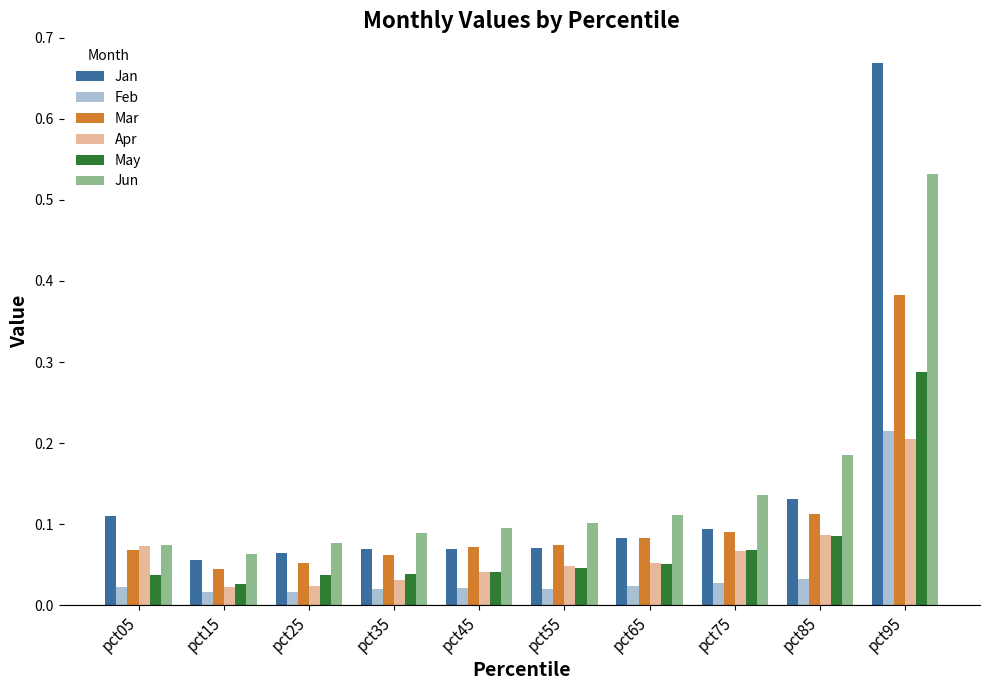

True or false: Jun has a value of 0.1 at pct35.

True